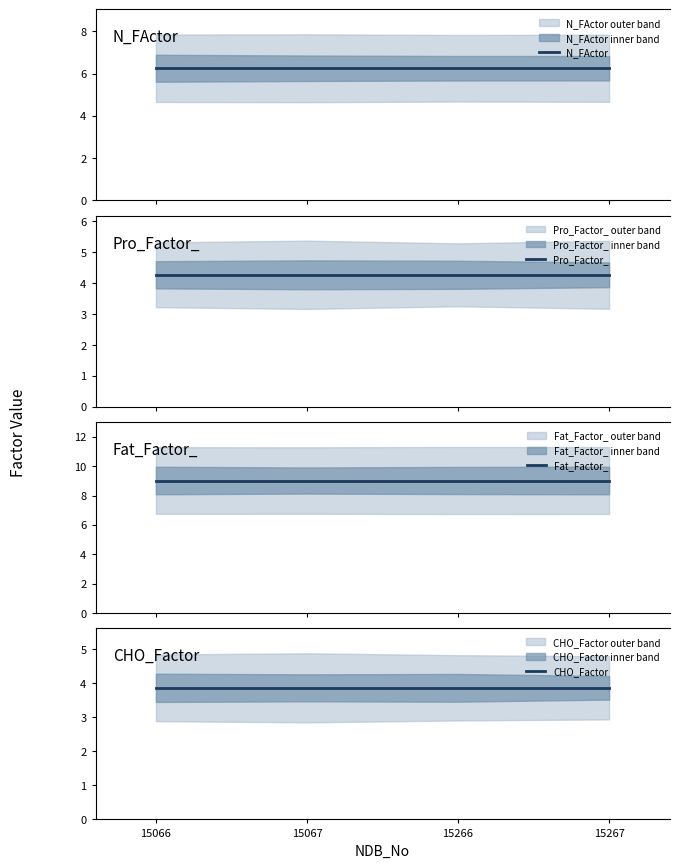

Which series has the largest total across all categories?

Fat_Factor_